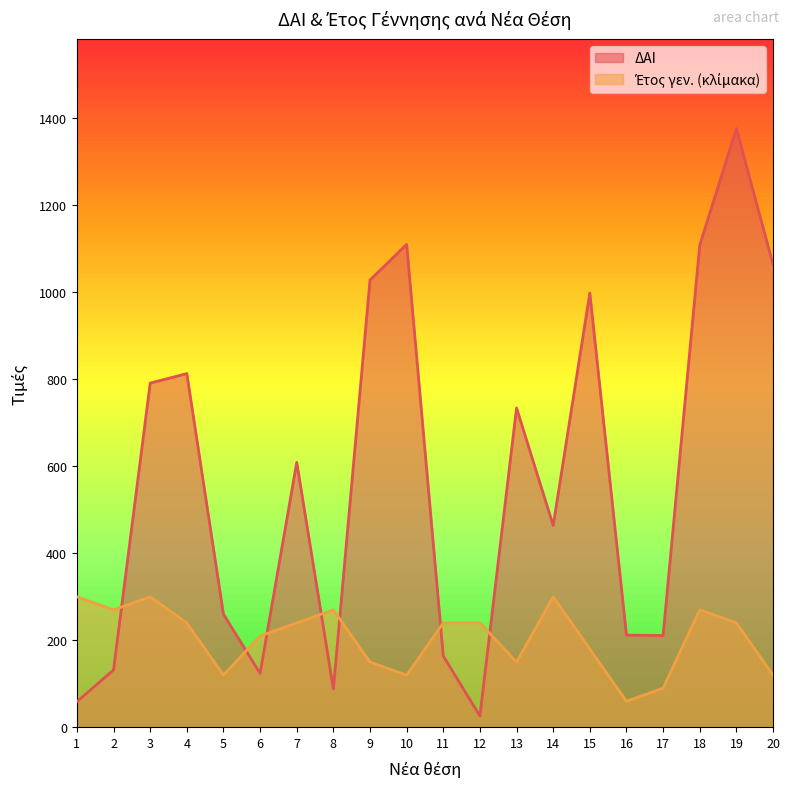

What is the difference between the Έτος γεν. values at 12 and 18?

30